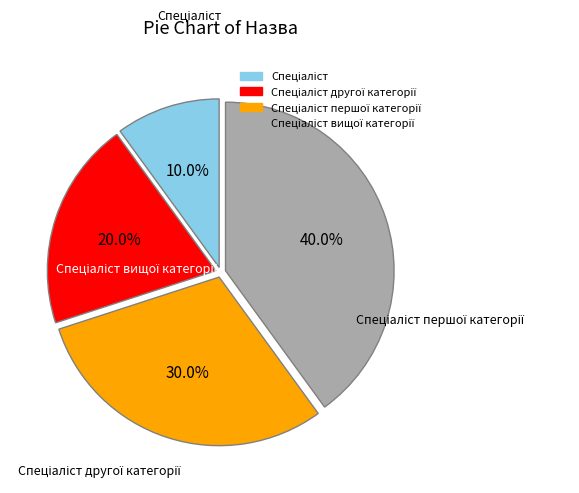

Is there a majority slice in this chart?

No